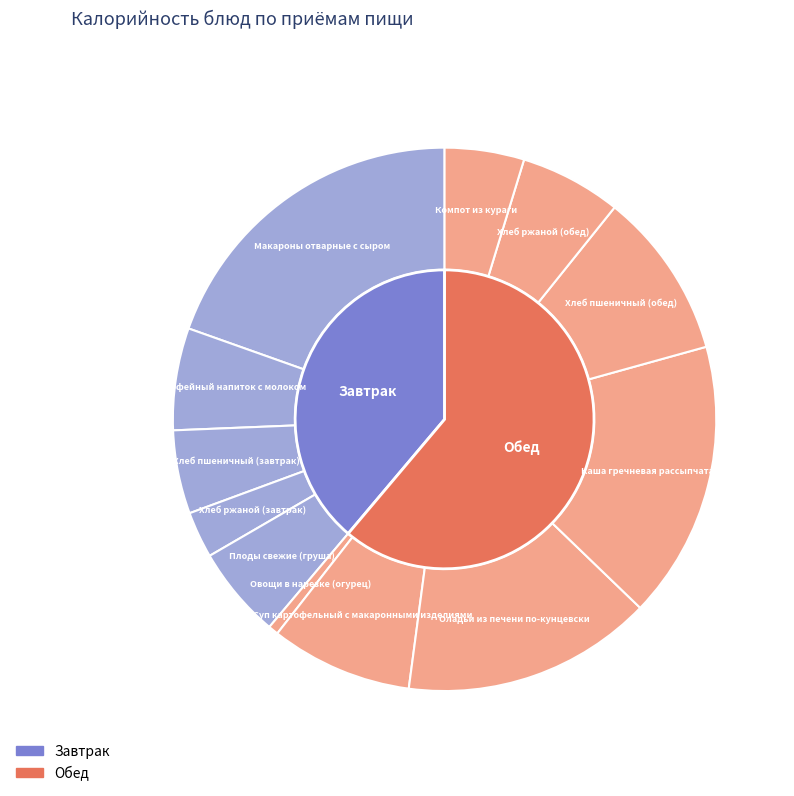

What percentage do Хлеб пшеничный (обед) and Овощи в нарезке (огурец) together represent?

10.5%